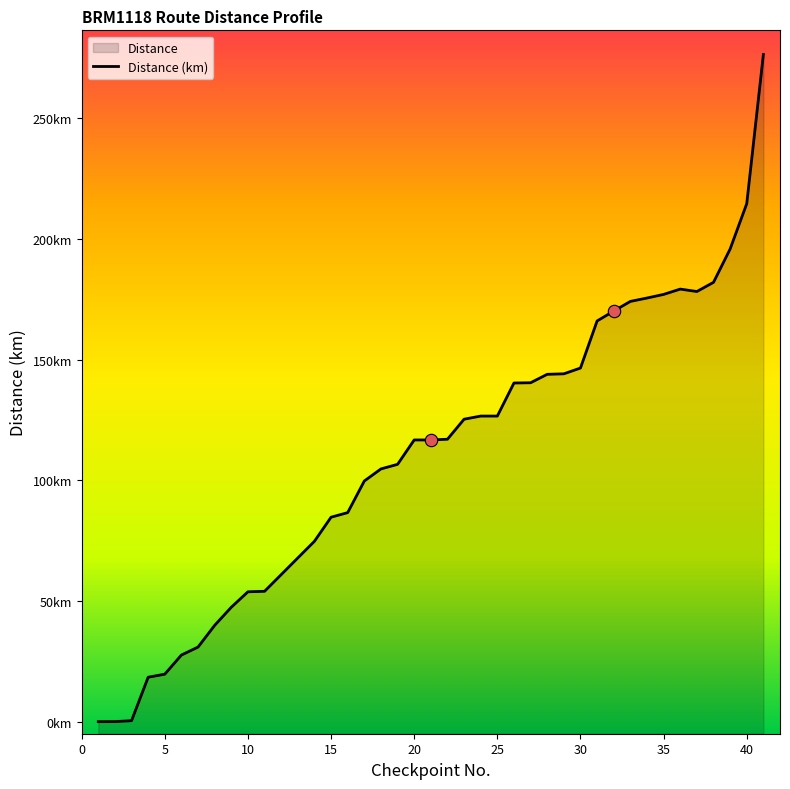

Between 15 and 5, which is larger?

15